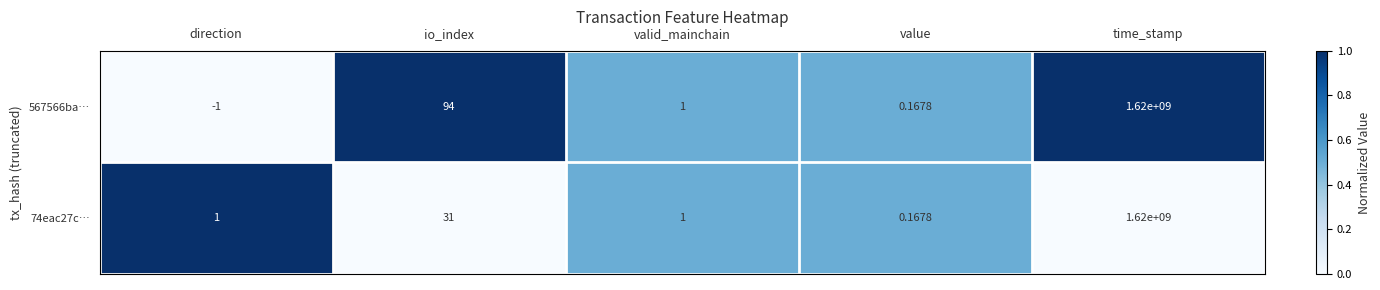

At which category is the sum across all series the highest?

time_stamp